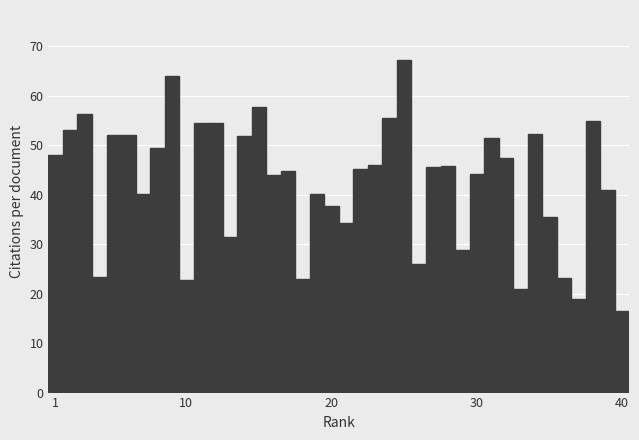

What is the smallest value displayed?

16.5